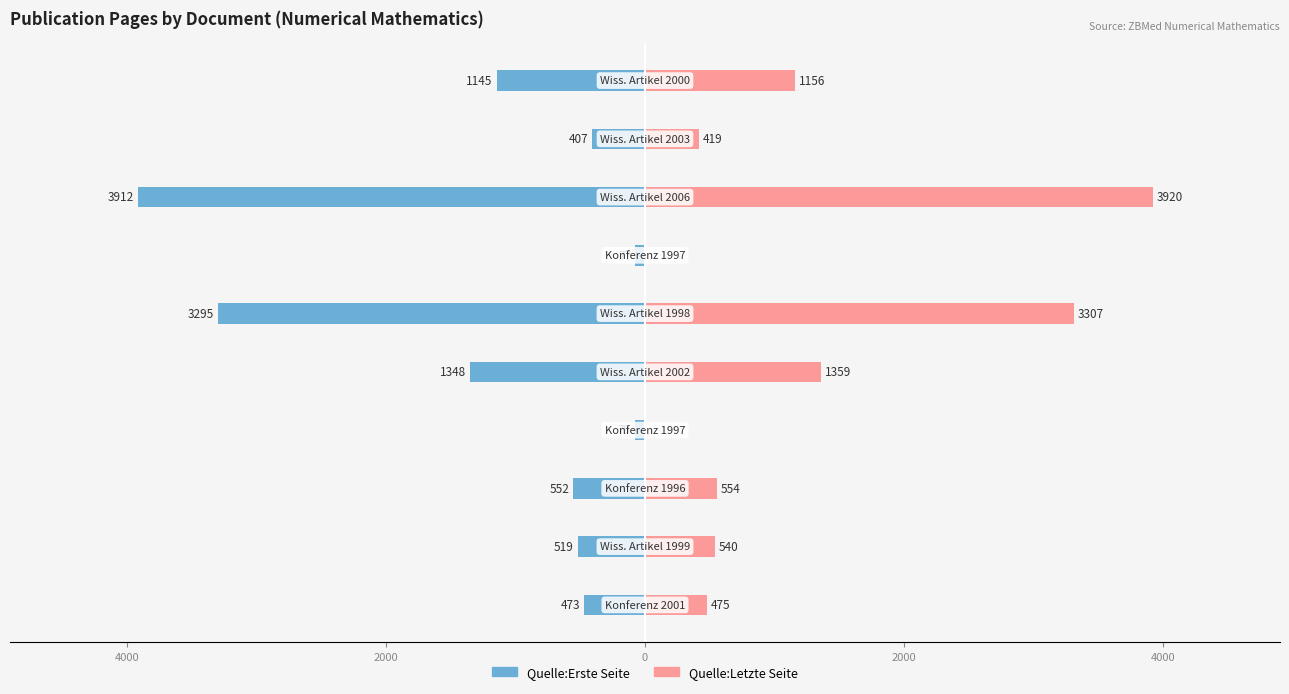

What is the difference between the second highest and second lowest values in the Quelle:Letzte Seite series?

3307